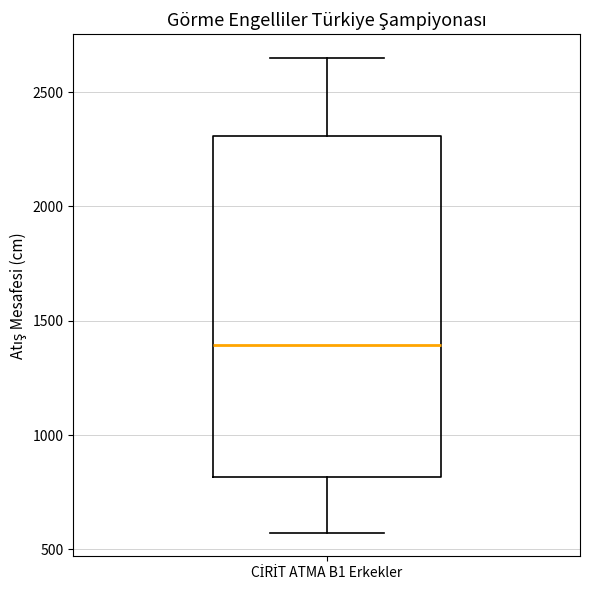

Transcribe this box plot: give where the median line is, the range the box spans, and where the two whiskers end, as read against the y-axis. The values are not printed on the chart, so give them approximately, as read against the axis.

median 1400, box 800 to 2300, whiskers 550 to 2650